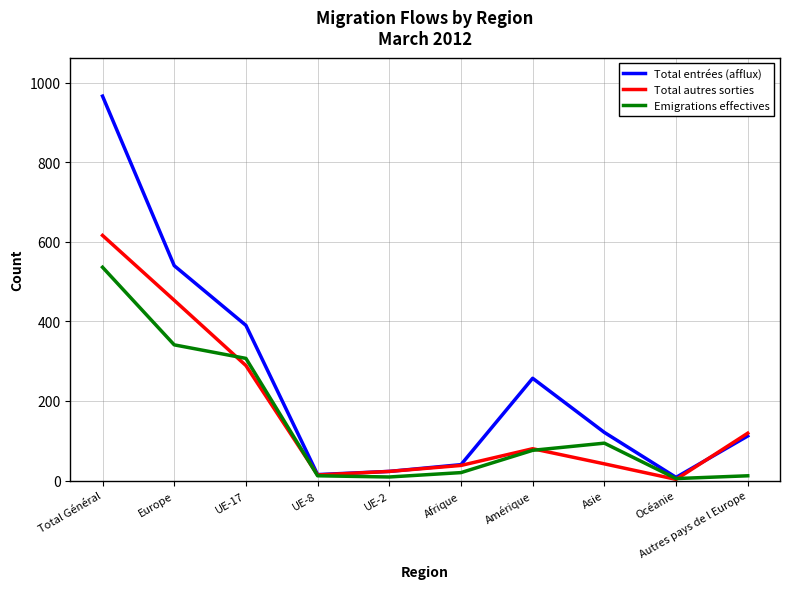

Where is the first local maximum for Total autres sorties?

Amérique